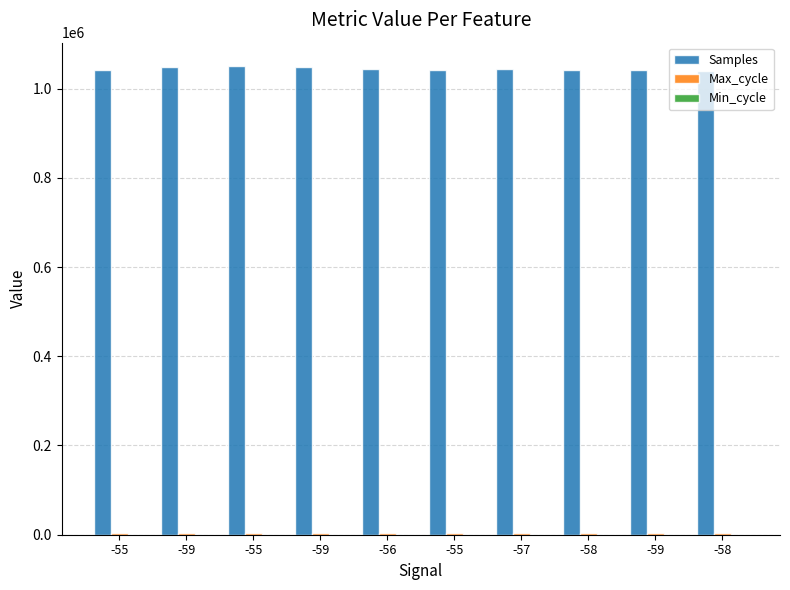

How many distinct data groups are displayed?

3